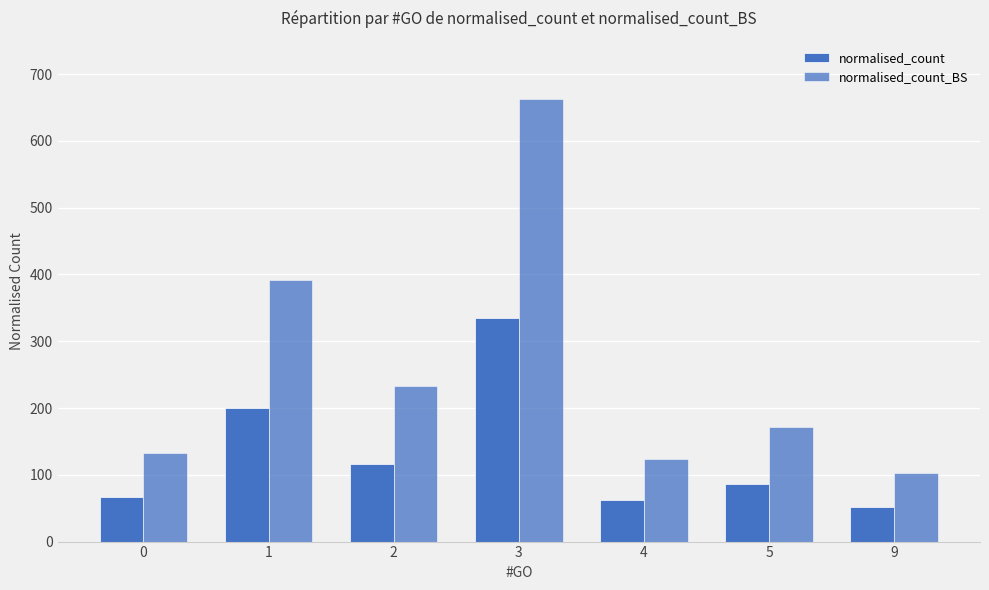

Count the number of categories in the chart.

7